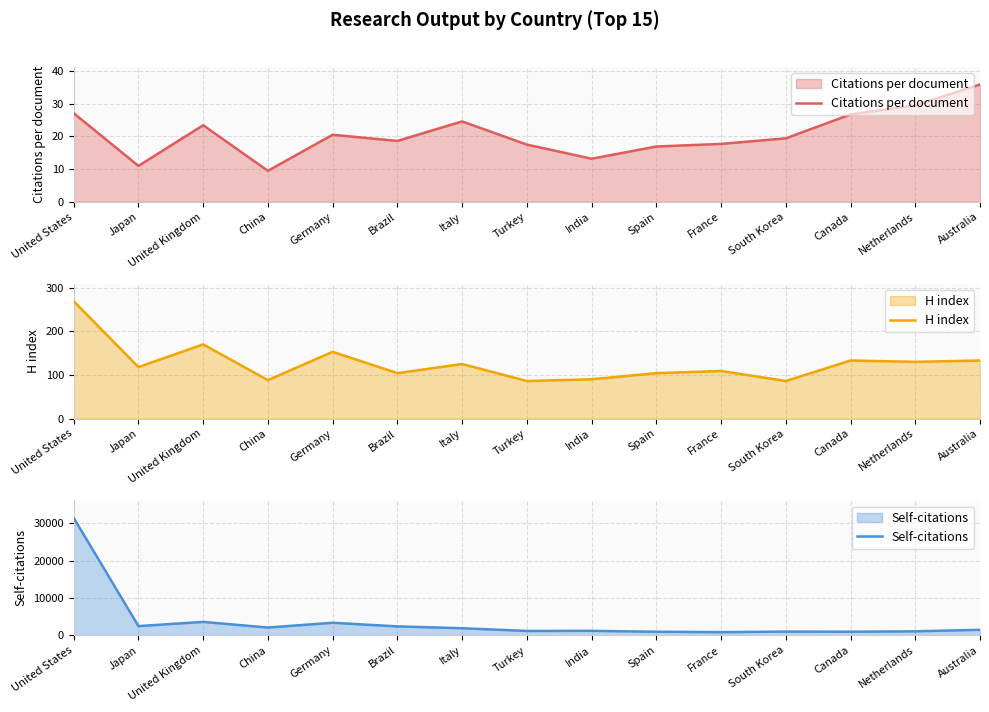

What is the value of the Citations per document point at the 6th from the left?

18.6